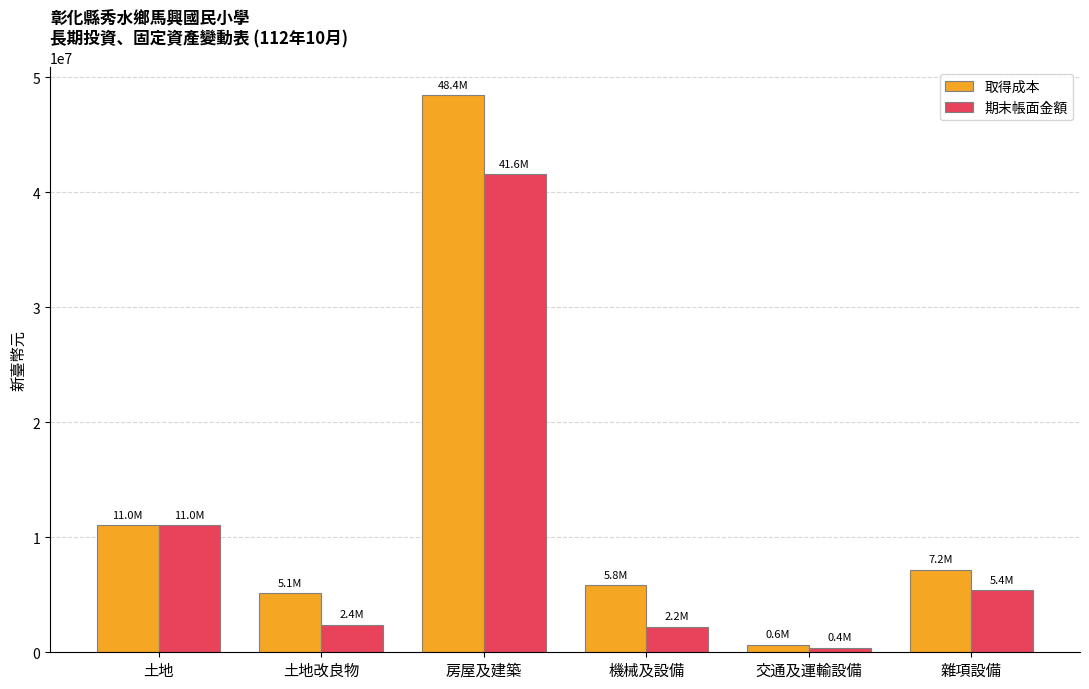

What position from the left is 交通及運輸設備?

5